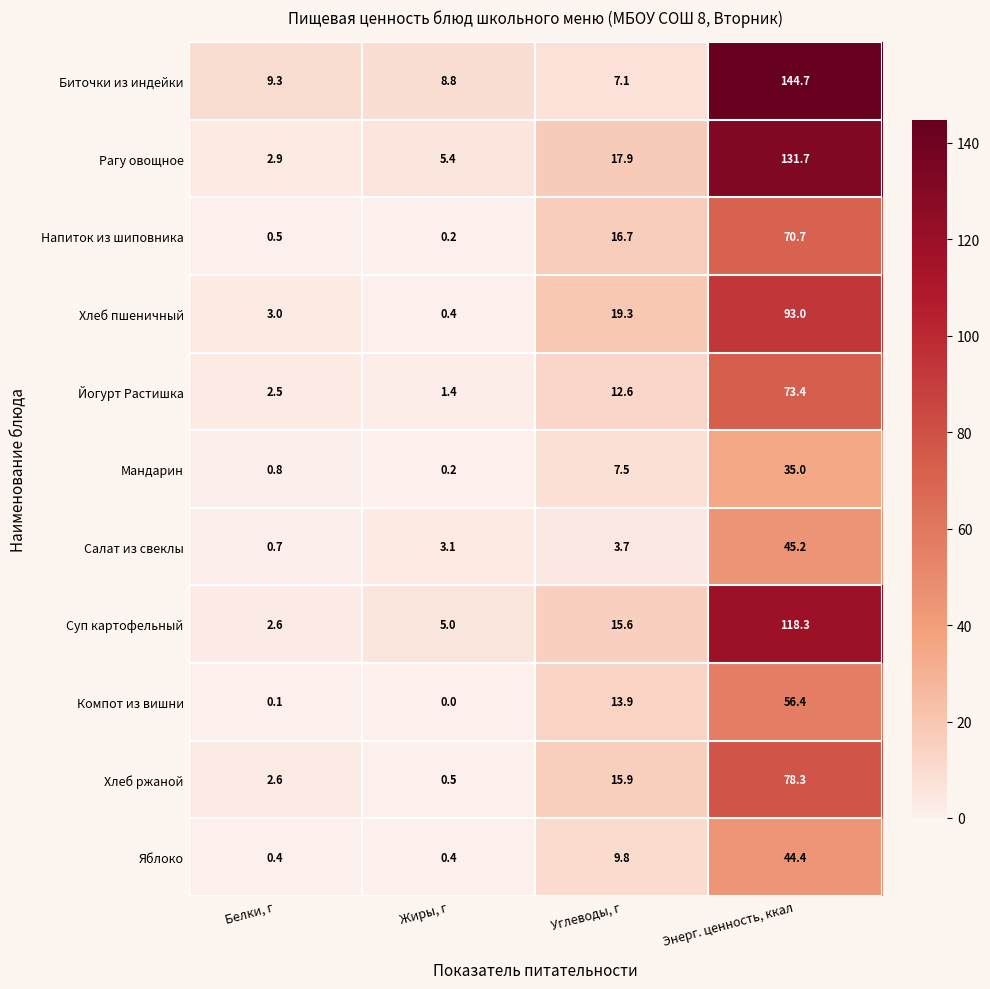

At which label is Йогурт Растишка closest to 37?

Углеводы, г